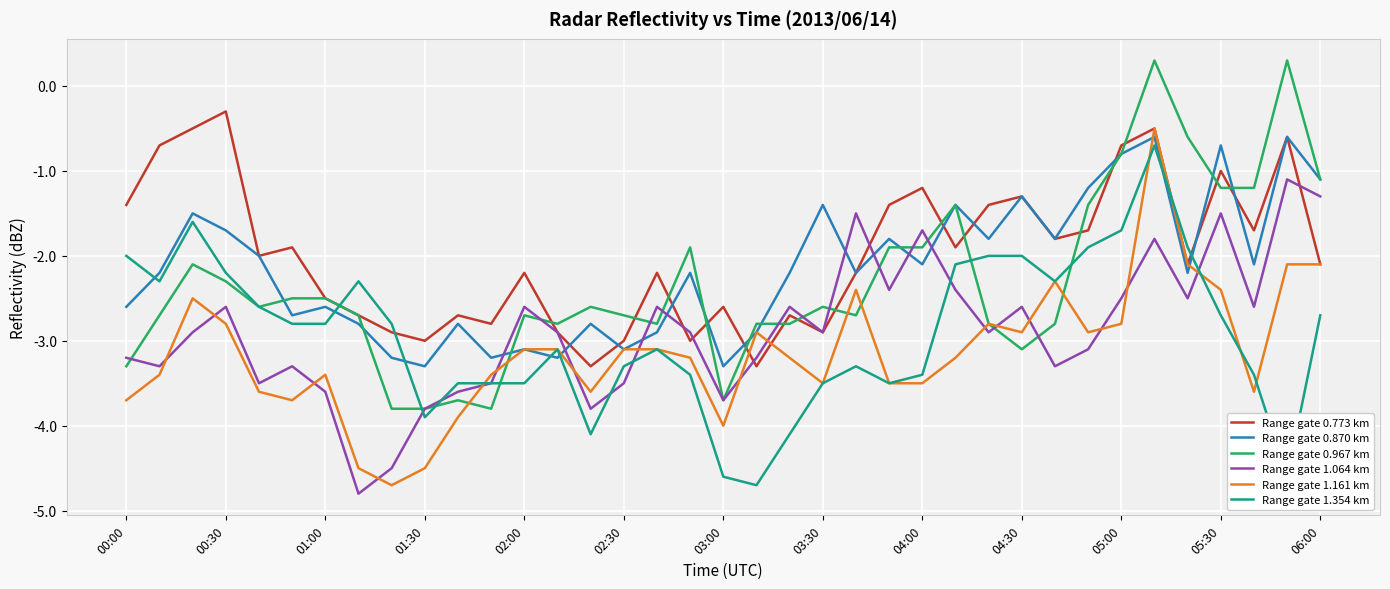

What is the difference between the maximum and minimum values in the Range gate 1.161 km series?

4.2